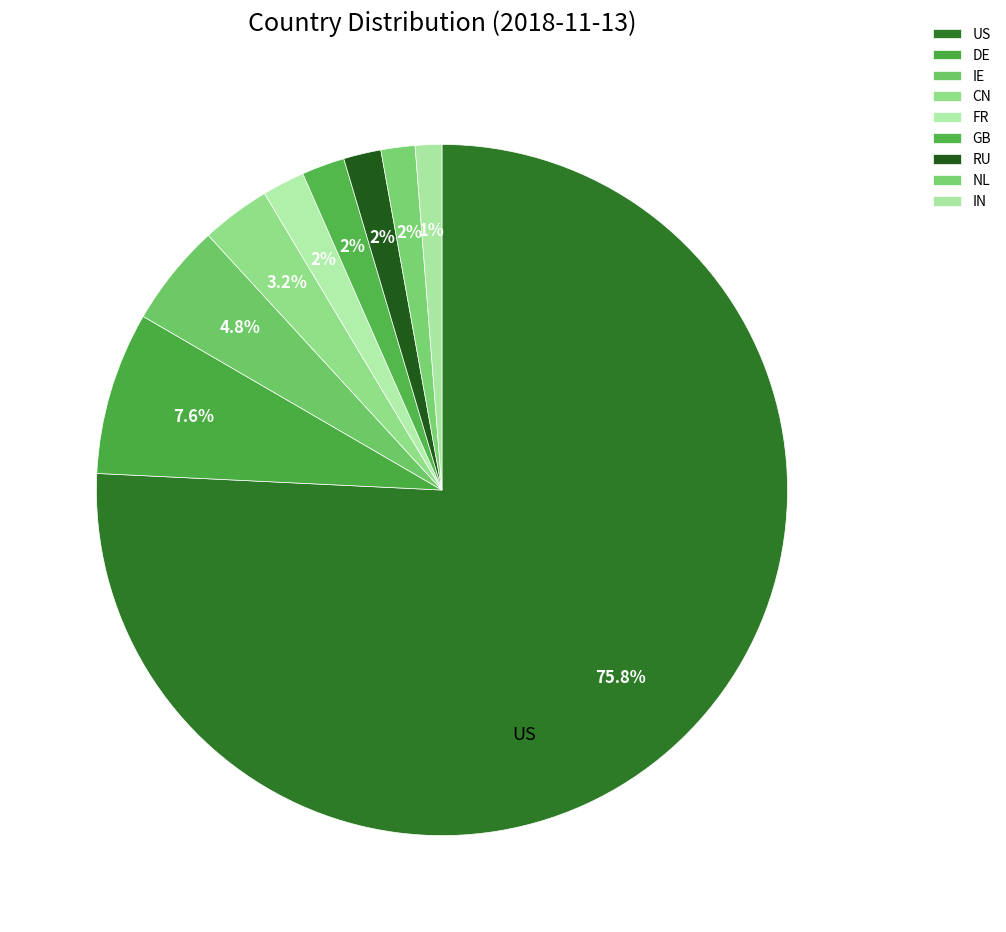

Count the number of slices in the pie.

9